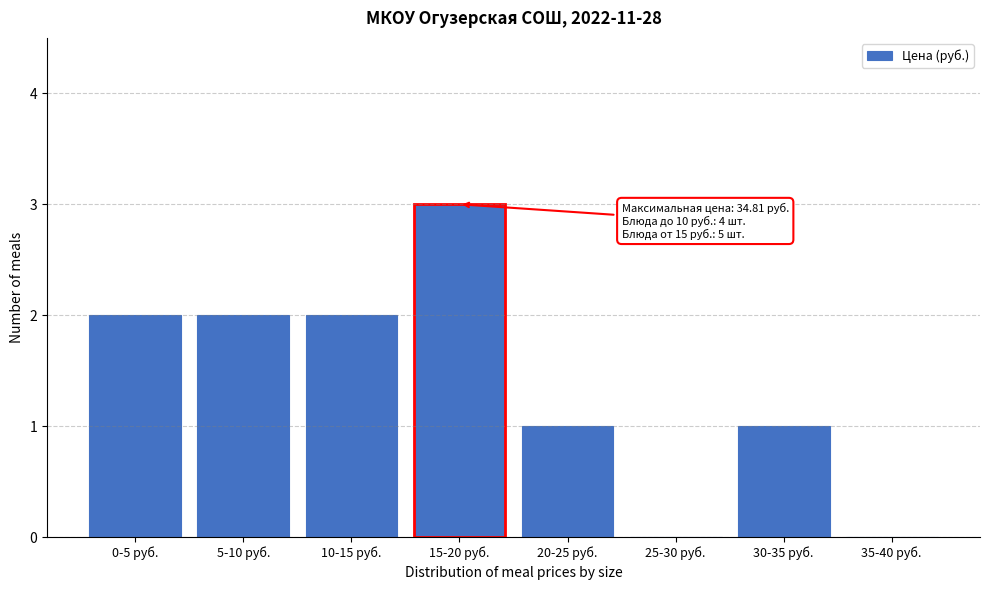

Reading left to right, list all the values displayed in this chart.

0-5 руб.=2	5-10 руб.=2	10-15 руб.=2	15-20 руб.=3	20-25 руб.=1	25-30 руб.=0	30-35 руб.=1	35-40 руб.=0